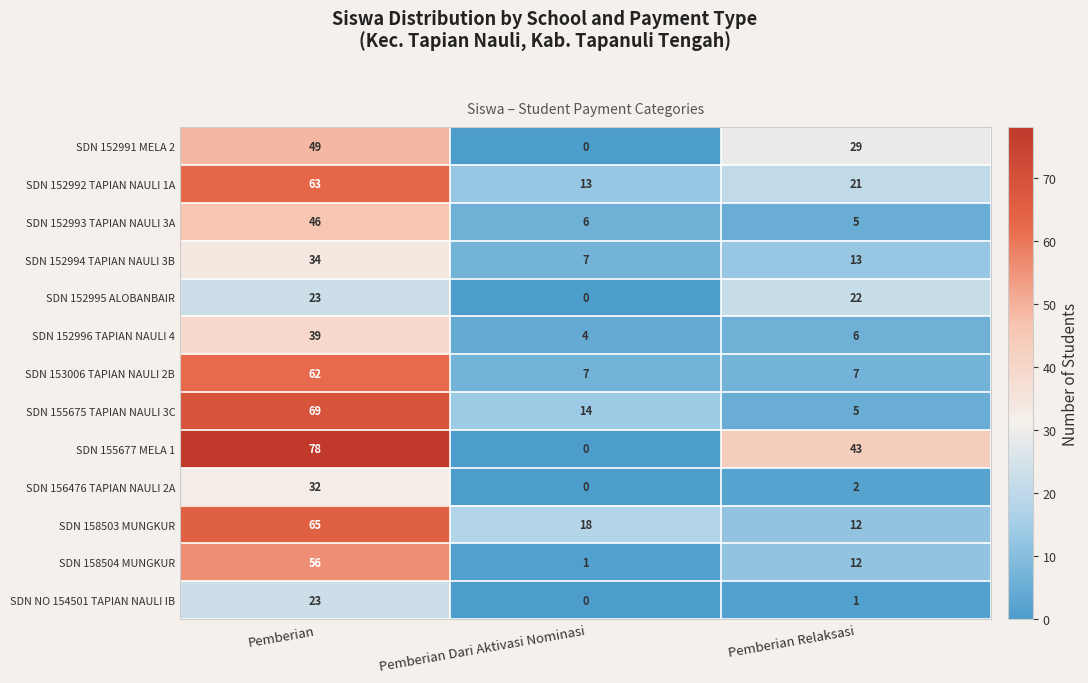

What is the difference between the maximum and minimum values in the SDN 158503 MUNGKUR series?

53